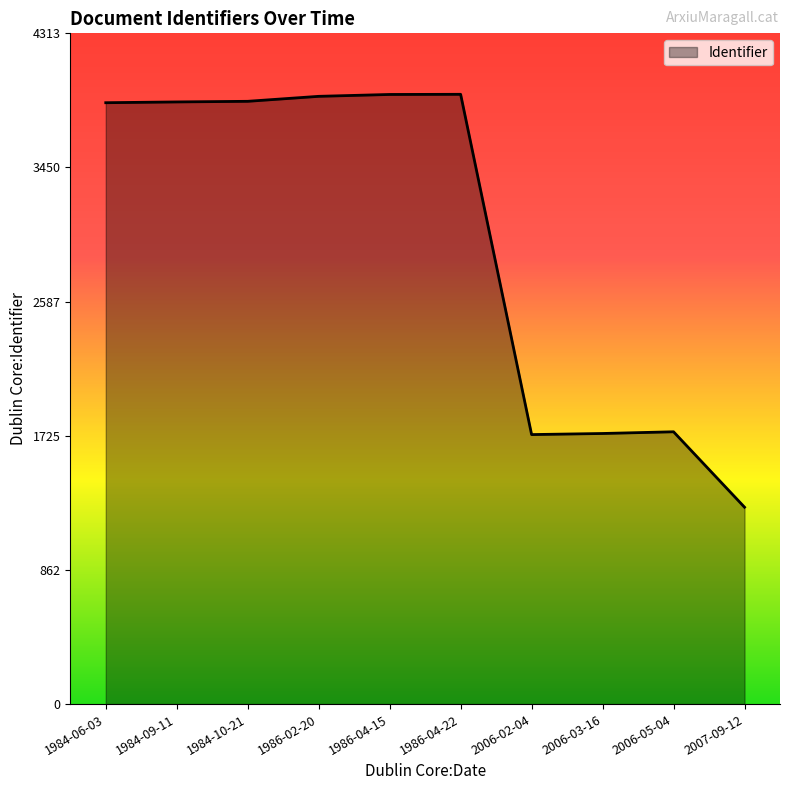

What is the difference between the values at 2006-03-16 and 1984-09-11?

2132